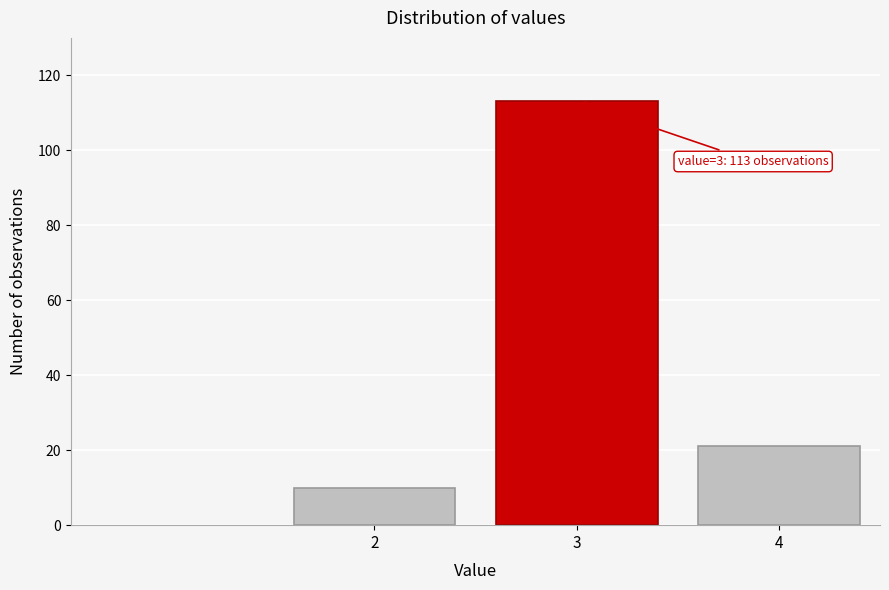

Reading left to right, transcribe all the data shown in this chart.

10	113	21